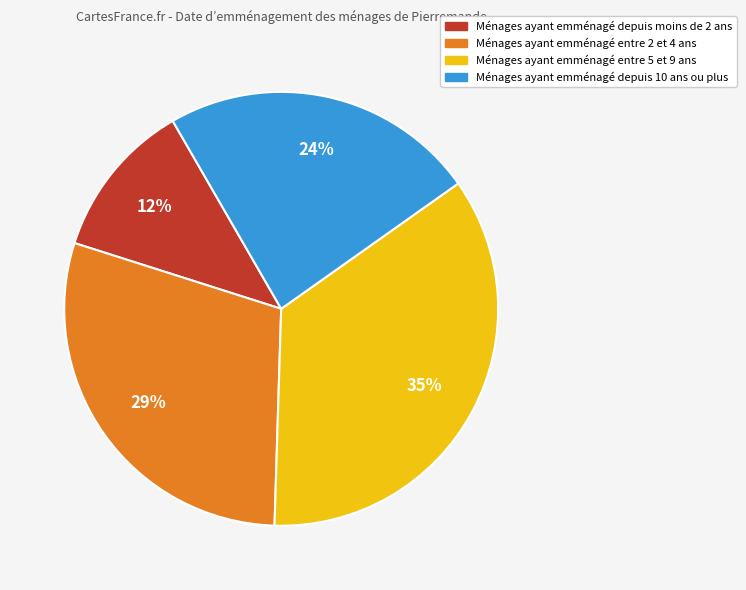

How many slices are in this pie chart?

4